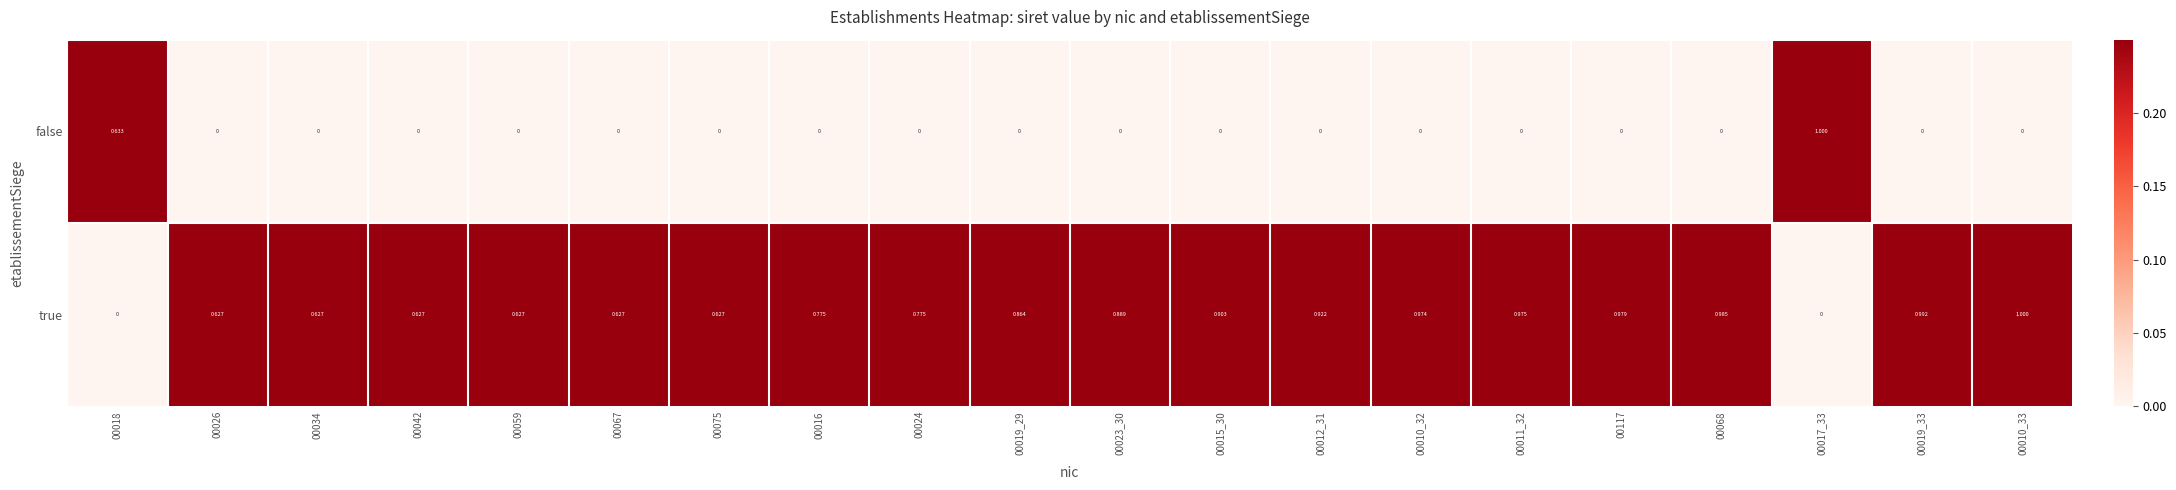

Which series has the largest total across all categories?

true